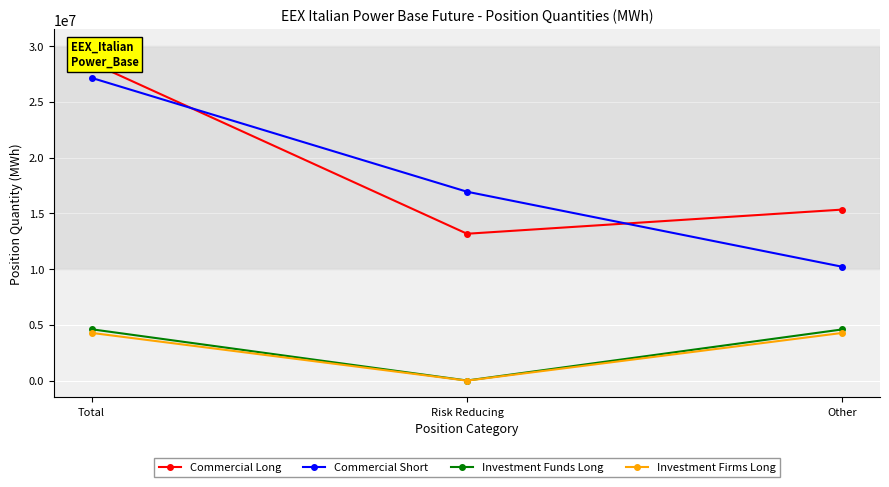

How many values in the Commercial Short series exceed 16945398?

1